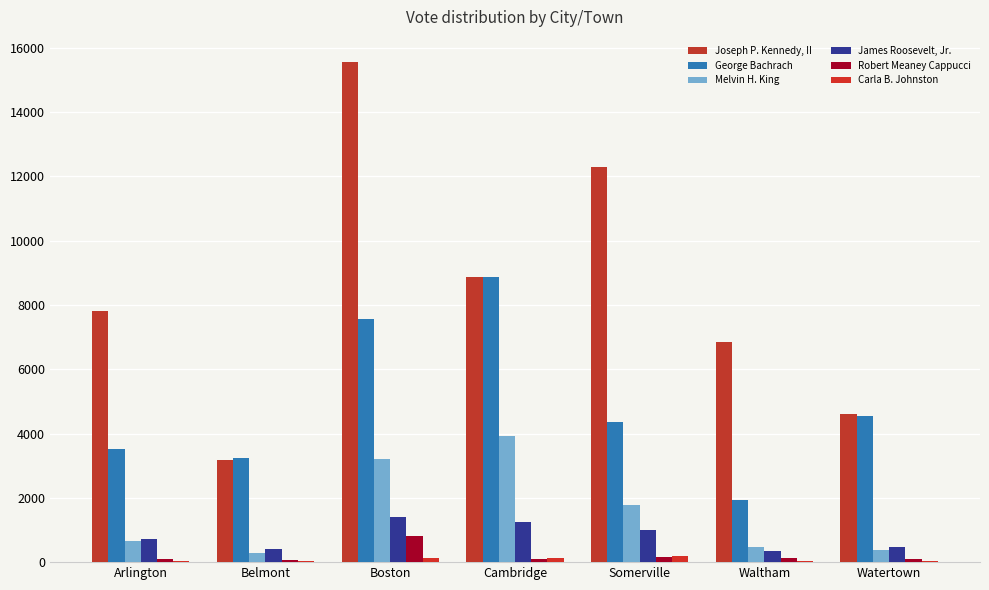

What is the approximate value of George Bachrach at Watertown, to the nearest 50?

4550